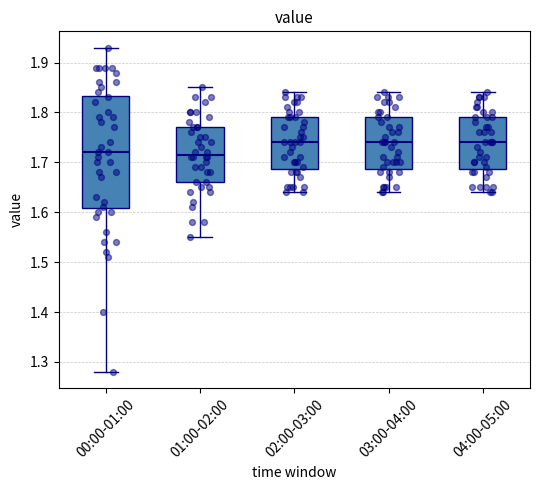

Reading left to right, read every box against the y-axis: the position of its median line, the range the box covers, and the ends of its whiskers. The values are not printed on the chart, so give them approximately, as read against the axis.

00:00-01:00: median 1.72, box 1.61 to 1.83, whiskers 1.28 to 1.93
01:00-02:00: median 1.72, box 1.66 to 1.77, whiskers 1.55 to 1.85
02:00-03:00: median 1.74, box 1.69 to 1.79, whiskers 1.64 to 1.84
03:00-04:00: median 1.74, box 1.69 to 1.79, whiskers 1.64 to 1.84
04:00-05:00: median 1.74, box 1.69 to 1.79, whiskers 1.64 to 1.84